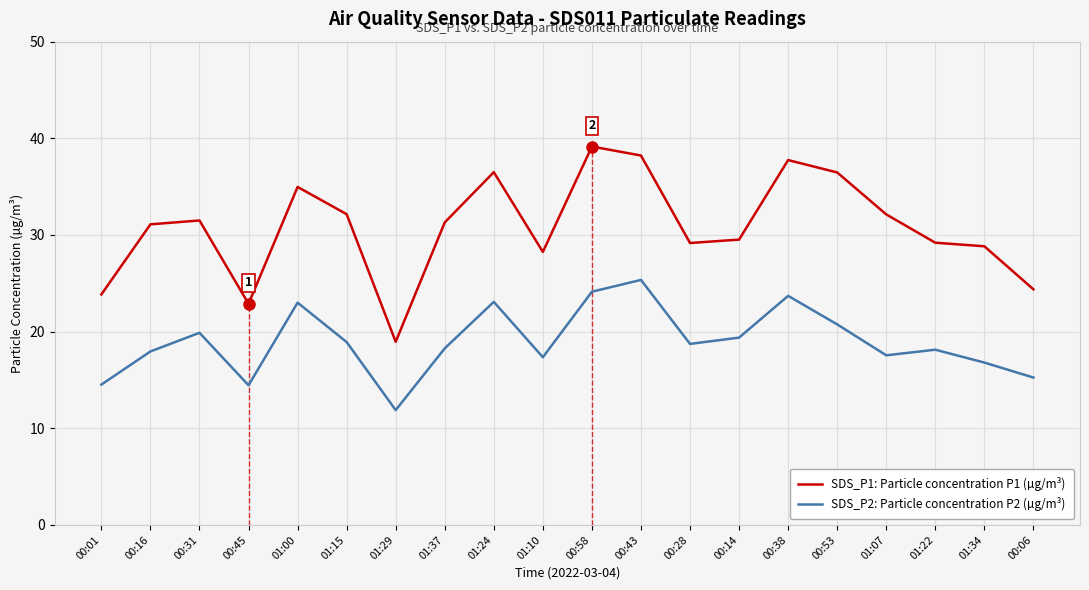

What position from the right is 01:24?

12